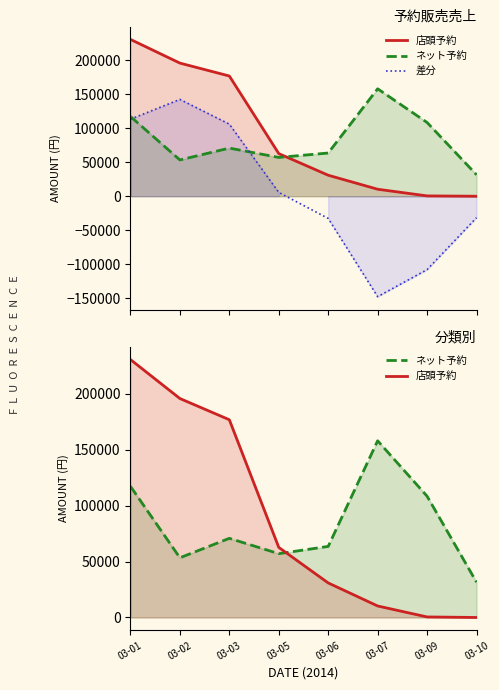

What is the total value across all series at 03-01?

461219.0